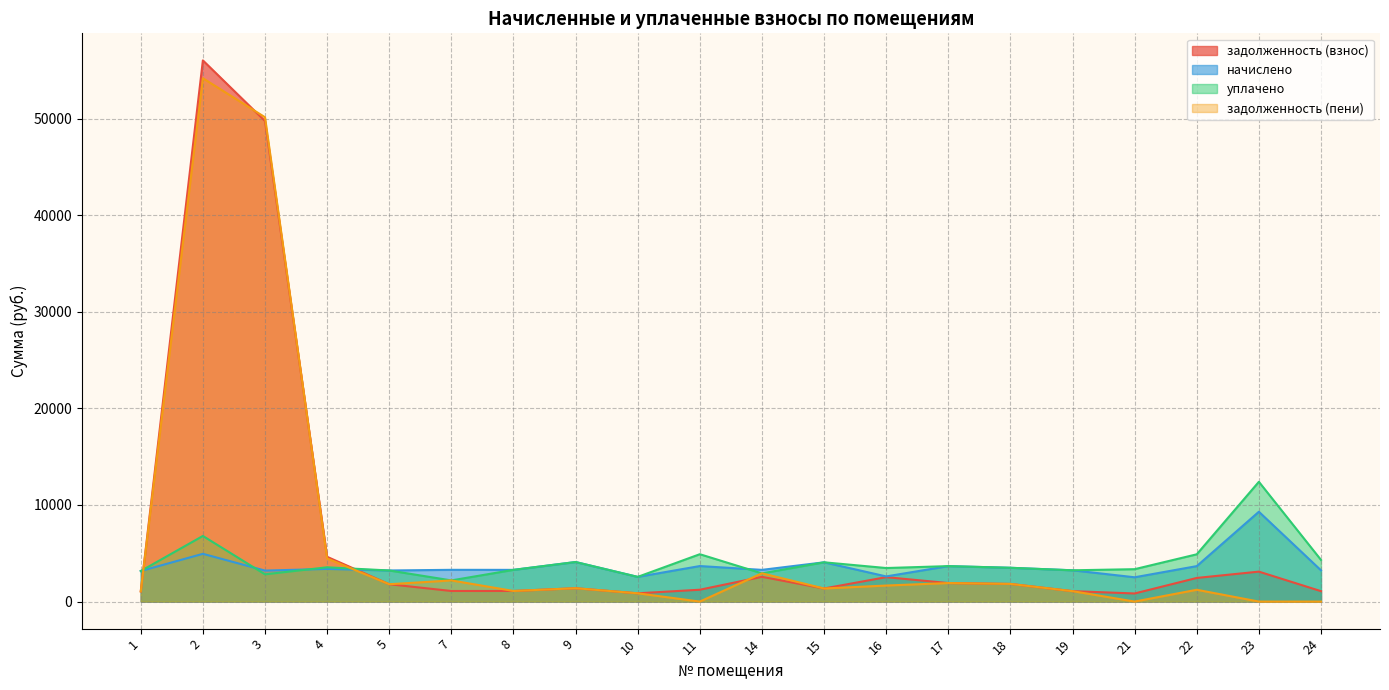

What are all the series names shown in the legend?

задолженность (взнос), начислено, уплачено, задолженность (пени)